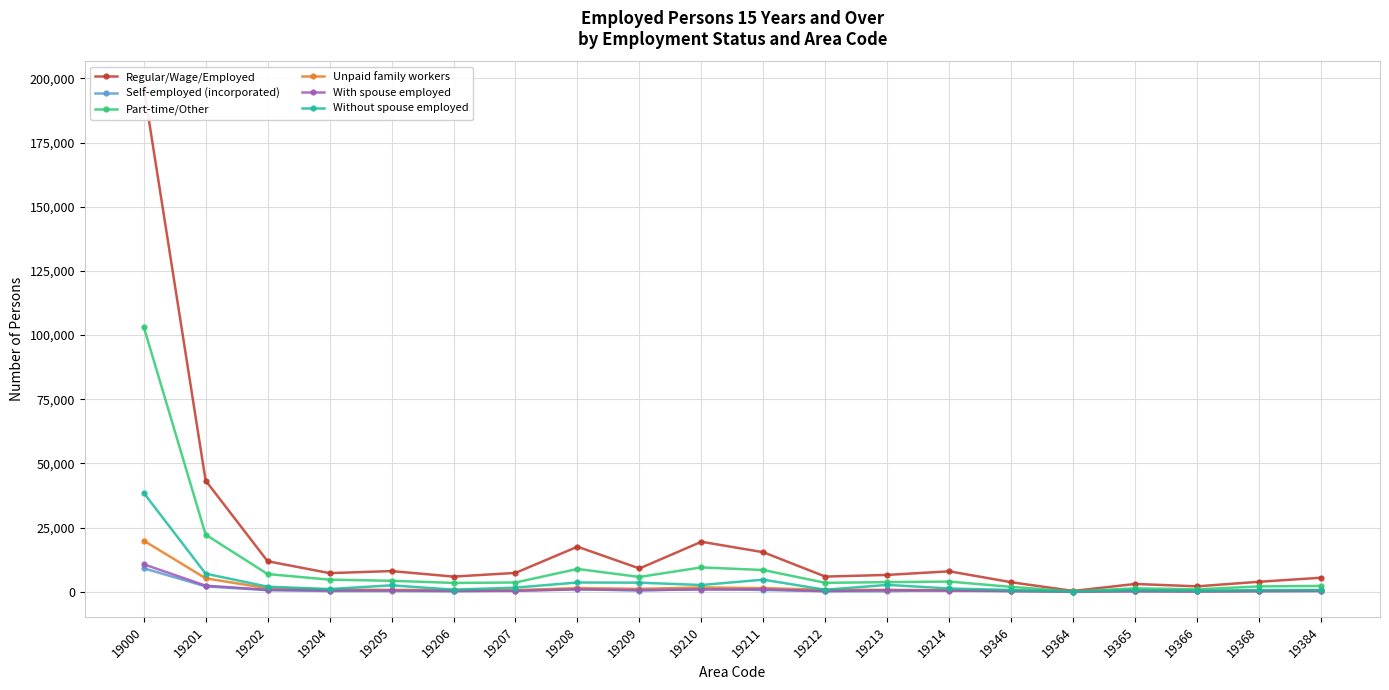

How many interior local valleys does the Without spouse employed series have?

6